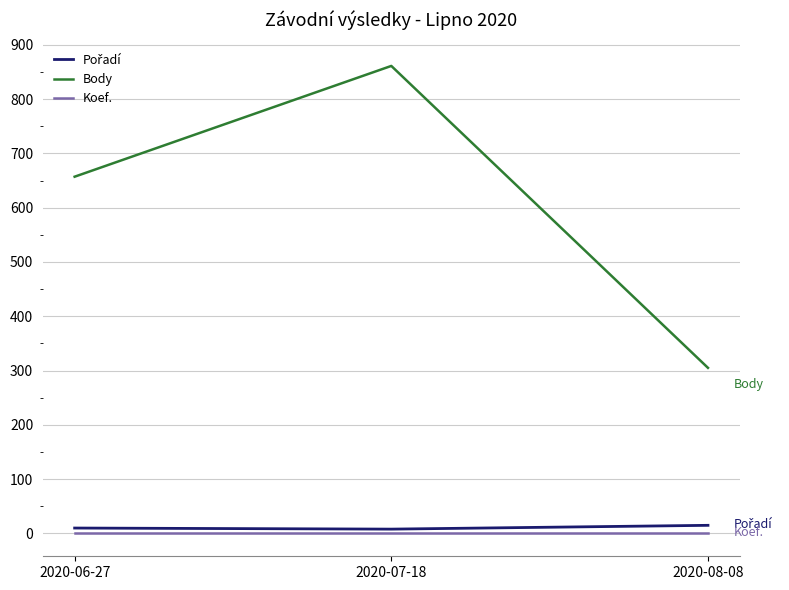

At which category is the sum across all series the highest?

2020-07-18